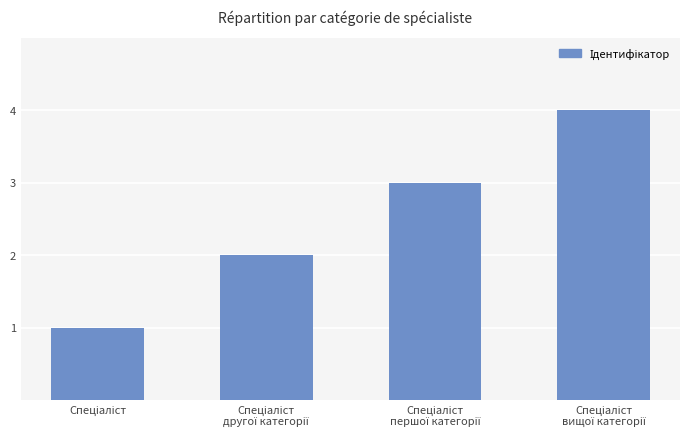

What is the sum of all values?

10